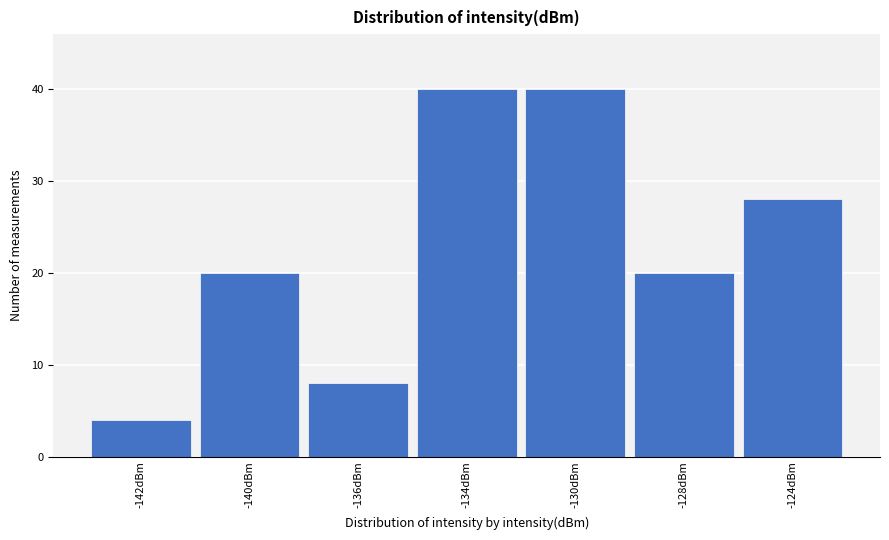

Reading left to right, extract all data points from this chart.

-142dBm=4	-140dBm=20	-136dBm=8	-134dBm=40	-130dBm=40	-128dBm=20	-124dBm=28